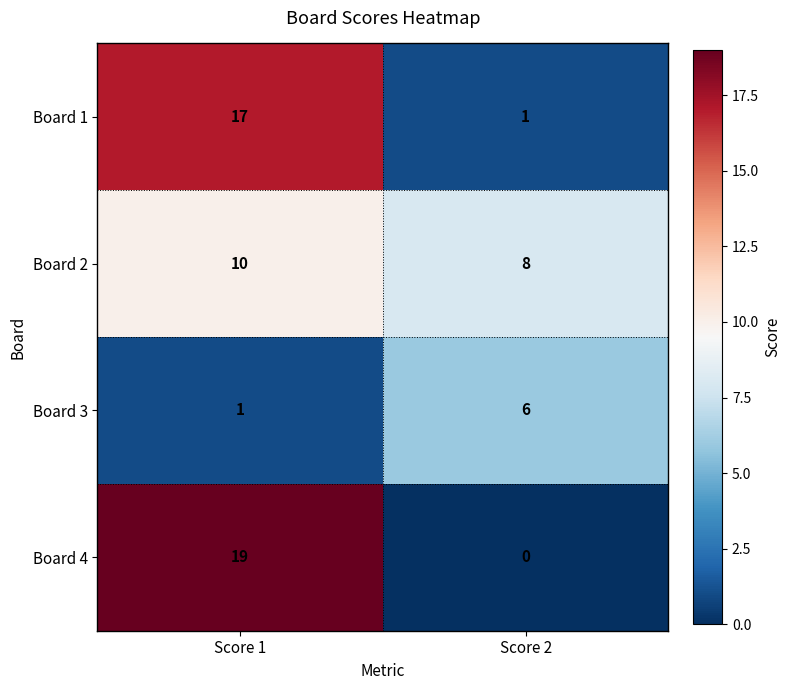

At which category does the chart reach its minimum across all series?

Score 2